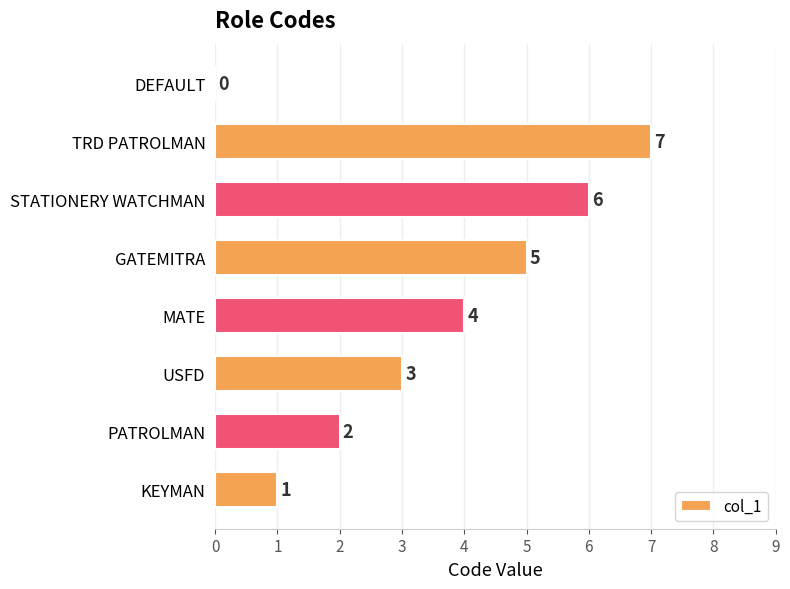

Reading bottom to top, list all the values displayed in this chart.

KEYMAN=1	PATROLMAN=2	USFD=3	MATE=4	GATEMITRA=5	STATIONERY WATCHMAN=6	TRD PATROLMAN=7	DEFAULT=0